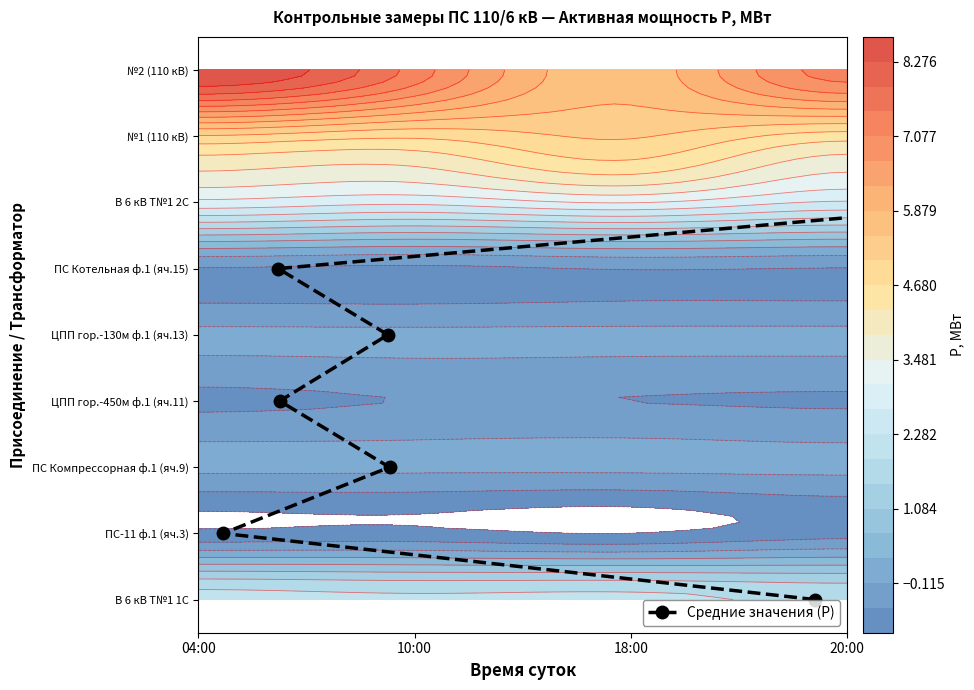

Count the values in the range 2 to 6.

5